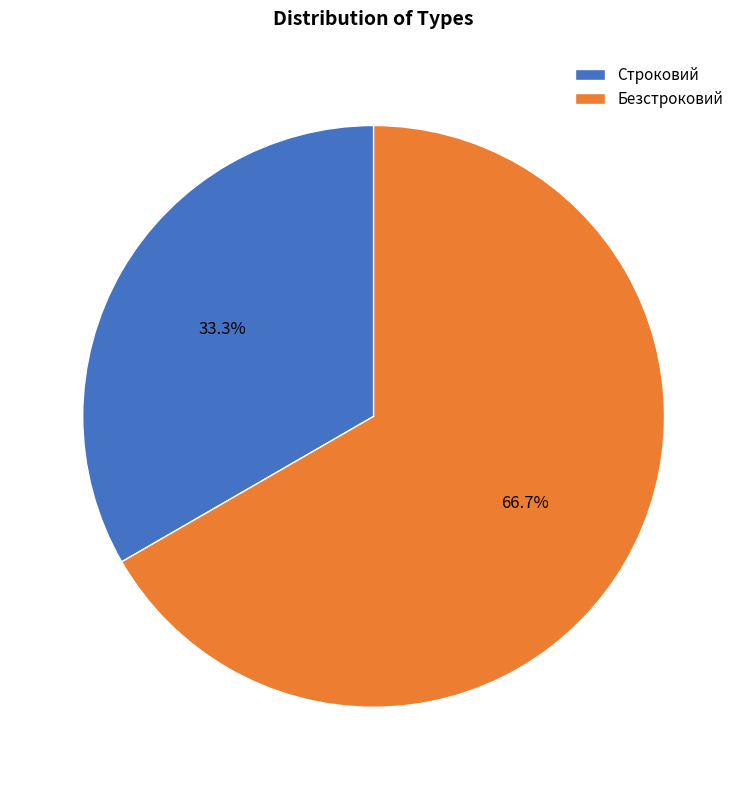

To the nearest percent, what is the difference between the Строковий and Безстроковий slice percentages?

33%